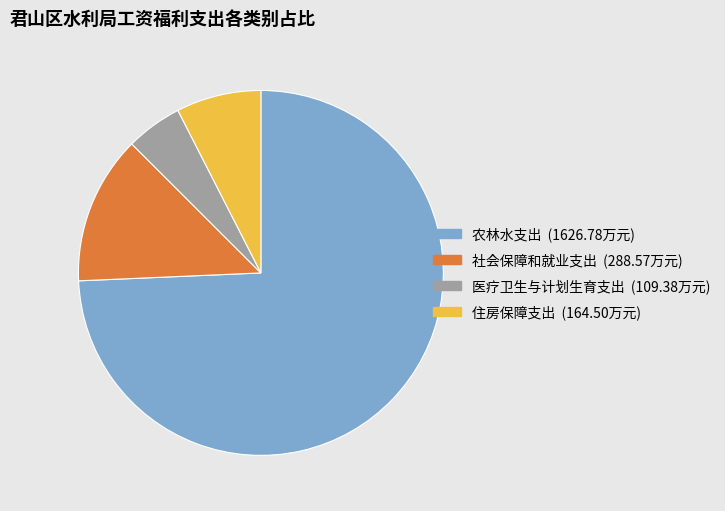

Between 农林水支出 and 住房保障支出, which is larger?

农林水支出